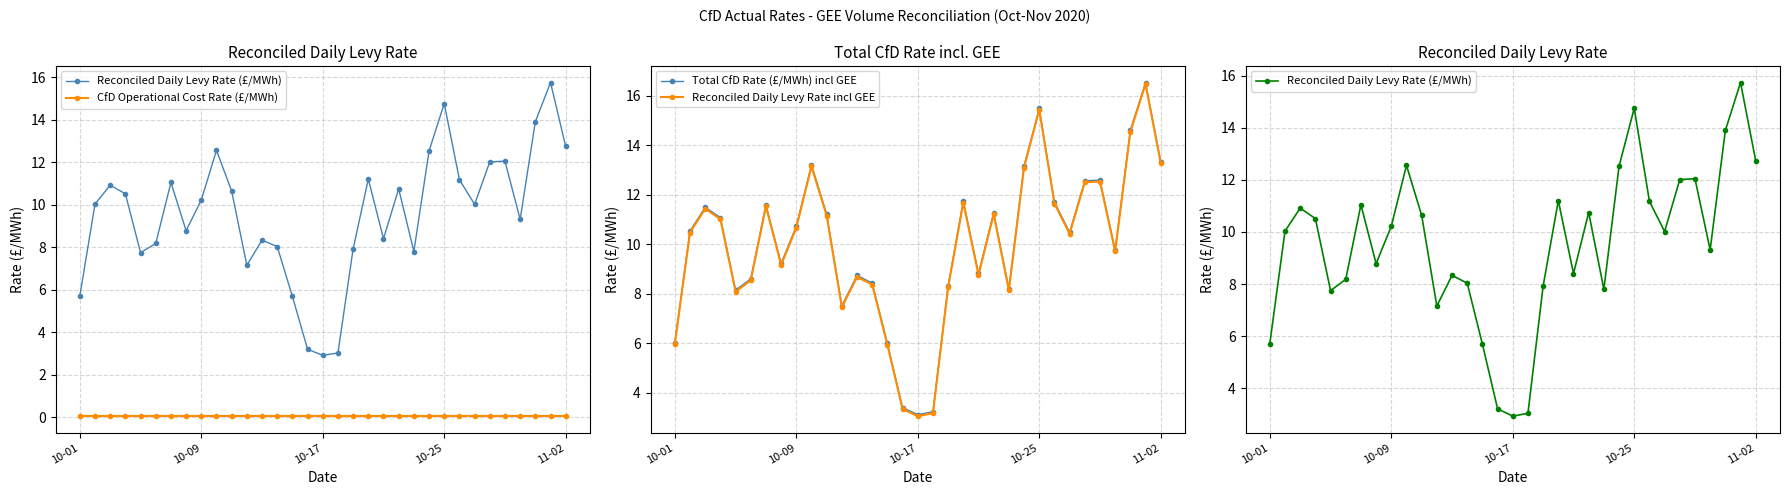

Reading right to left, list all the values displayed in this chart.

Reconciled Daily Levy Rate (£/MWh): 12.7	15.7	13.9	9.3	12.0	12.0	10.0	11.2	14.8	12.5	7.8	10.7	8.4	11.2	7.9	3.0	2.9	3.2	5.7	8.0	8.3	7.2	10.6	12.6	10.2	8.8	11.0	8.2	7.7	10.5	10.9	10.0	5.7
CfD Operational Cost Rate (£/MWh): 0.1	0.1	0.1	0.1	0.1	0.1	0.1	0.1	0.1	0.1	0.1	0.1	0.1	0.1	0.1	0.1	0.1	0.1	0.1	0.1	0.1	0.1	0.1	0.1	0.1	0.1	0.1	0.1	0.1	0.1	0.1	0.1	0.1
Total CfD Rate (£/MWh) incl GEE: 13.3	16.5	14.6	9.8	12.6	12.6	10.5	11.7	15.5	13.2	8.2	11.3	8.8	11.7	8.3	3.2	3.1	3.4	6.0	8.4	8.7	7.5	11.2	13.2	10.7	9.2	11.6	8.6	8.1	11.1	11.5	10.5	6.0
Reconciled Daily Levy Rate incl GEE: 13.3	16.5	14.5	9.7	12.5	12.5	10.4	11.6	15.4	13.1	8.1	11.2	8.8	11.7	8.3	3.2	3.1	3.3	5.9	8.4	8.7	7.5	11.2	13.1	10.7	9.2	11.5	8.5	8.1	11.0	11.4	10.5	6.0